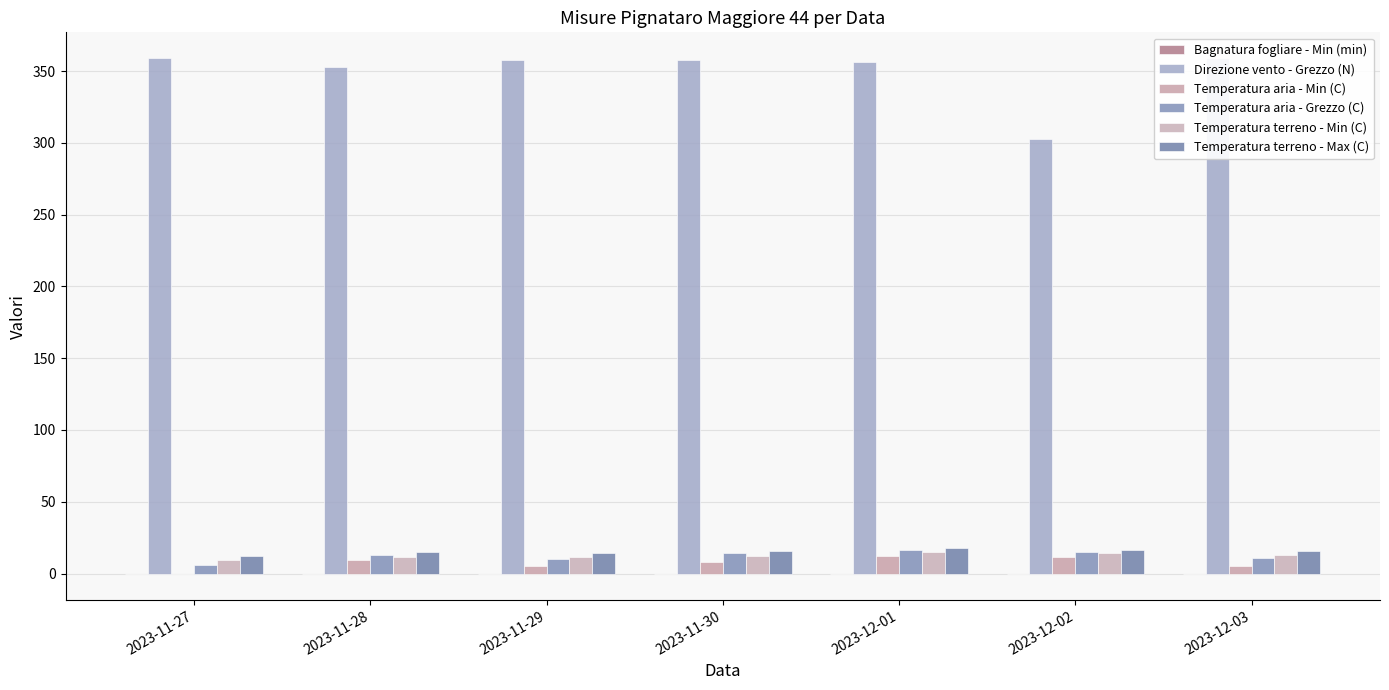

Reading right to left, list all the values displayed in this chart.

Bagnatura fogliare - Min (min): 2023-12-03=0.0	2023-12-02=0.0	2023-12-01=0.0	2023-11-30=0.0	2023-11-29=0.0	2023-11-28=0.0	2023-11-27=0.0
Direzione vento - Grezzo (N): 2023-12-03=359.0	2023-12-02=303.0	2023-12-01=356.0	2023-11-30=358.0	2023-11-29=358.0	2023-11-28=353.0	2023-11-27=359.0
Temperatura aria - Min (C): 2023-12-03=5.3	2023-12-02=11.7	2023-12-01=12.5	2023-11-30=7.9	2023-11-29=5.2	2023-11-28=9.7	2023-11-27=-0.4
Temperatura aria - Grezzo (C): 2023-12-03=10.7	2023-12-02=14.8	2023-12-01=16.1	2023-11-30=14.0	2023-11-29=9.9	2023-11-28=12.9	2023-11-27=6.2
Temperatura terreno - Min (C): 2023-12-03=13.2	2023-12-02=14.3	2023-12-01=14.7	2023-11-30=12.2	2023-11-29=11.7	2023-11-28=11.6	2023-11-27=9.1
Temperatura terreno - Max (C): 2023-12-03=16.0	2023-12-02=16.2	2023-12-01=17.6	2023-11-30=15.4	2023-11-29=14.4	2023-11-28=15.2	2023-11-27=12.2